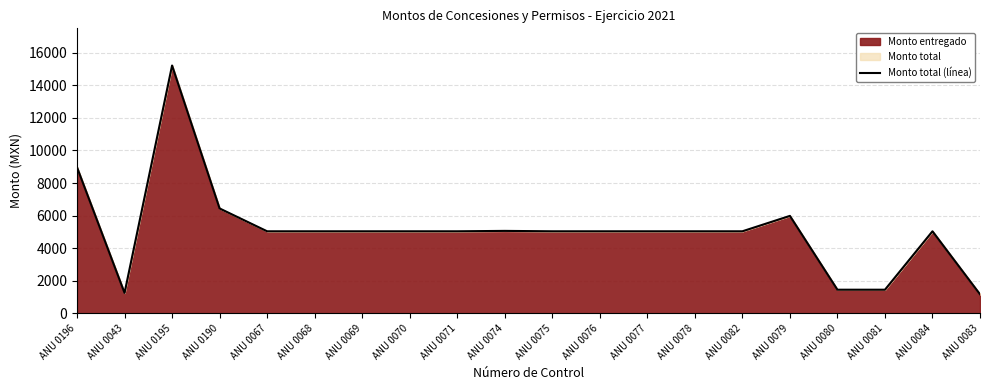

Reading left to right, extract all data points from this chart.

8962.0	1255.0	15210.3	6438.3	5036.6	5036.6	5036.6	5036.6	5036.6	5061.3	5036.6	5036.6	5036.6	5036.6	5036.6	5982.1	1451.8	1451.8	5036.6	1169.5